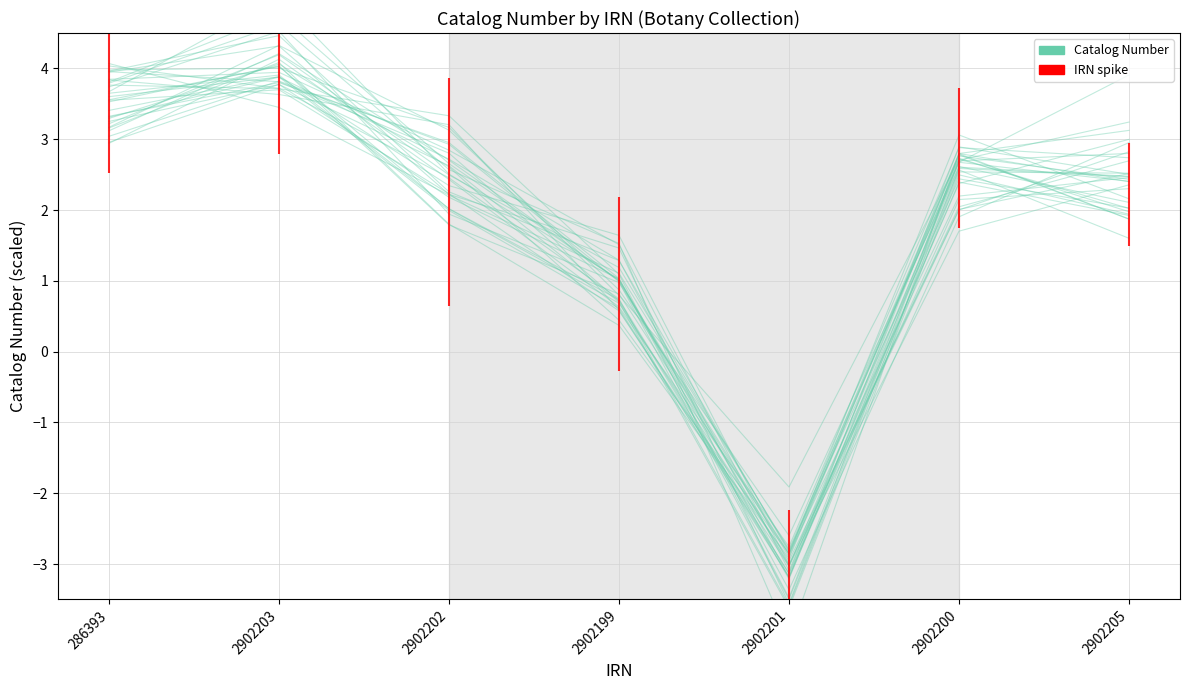

Which category has the highest value across all series?

2902203